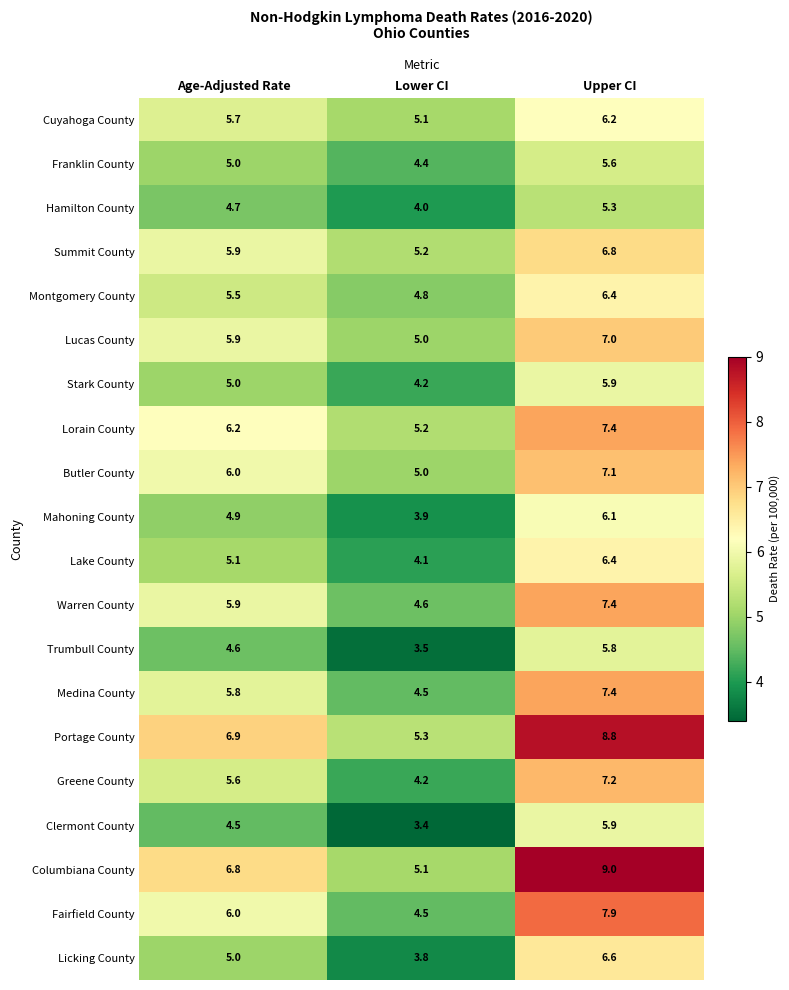

List the labels in order of Columbiana County value, smallest first.

Lower CI, Age-Adjusted Rate, Upper CI